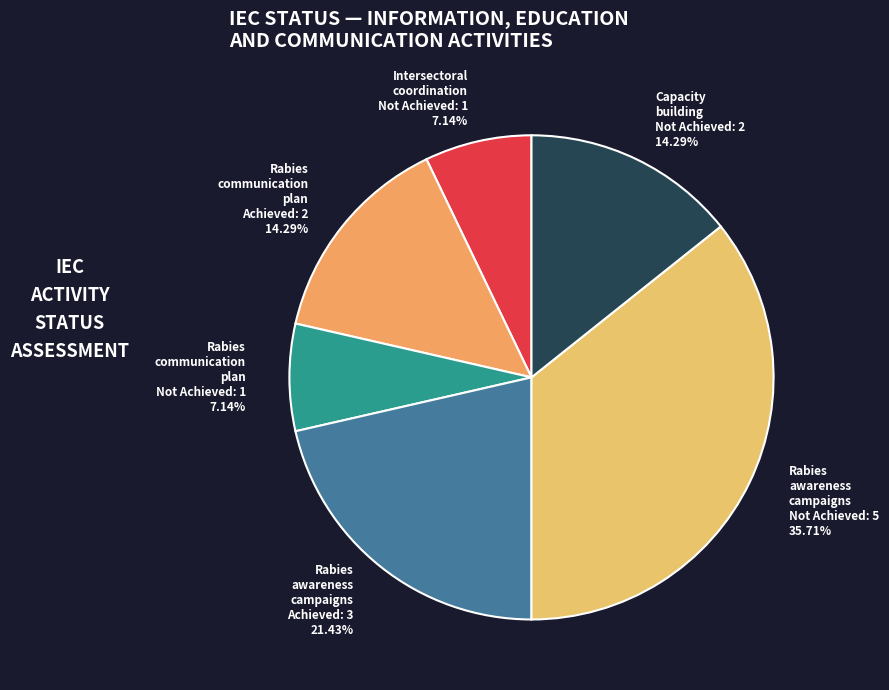

Count the number of slices in the pie.

6